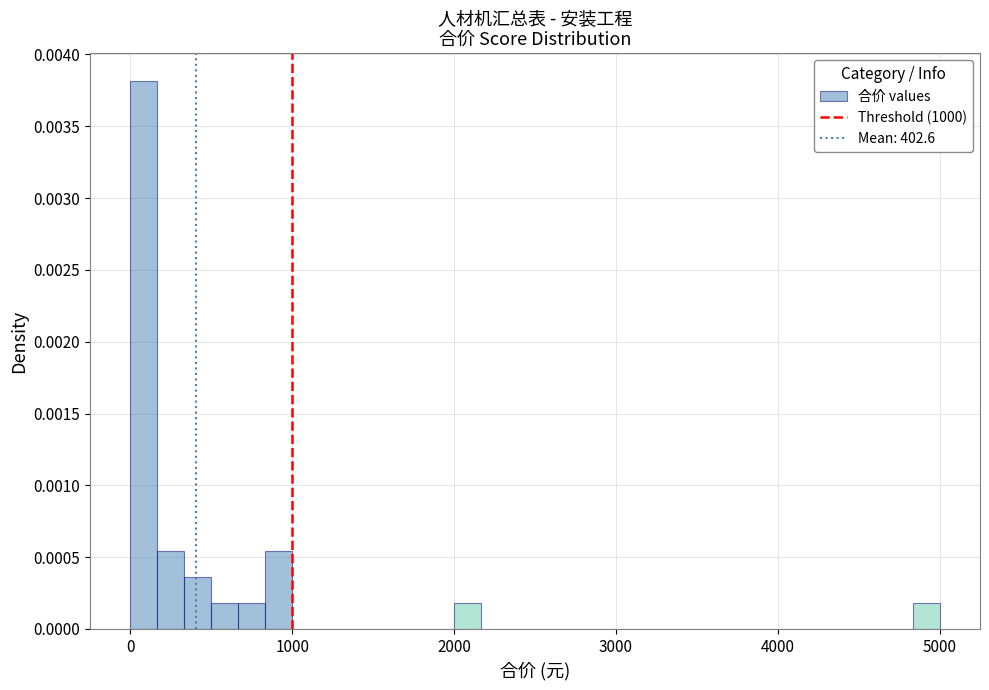

Read against the x-axis, roughly where is the centre of the tallest bar?

100